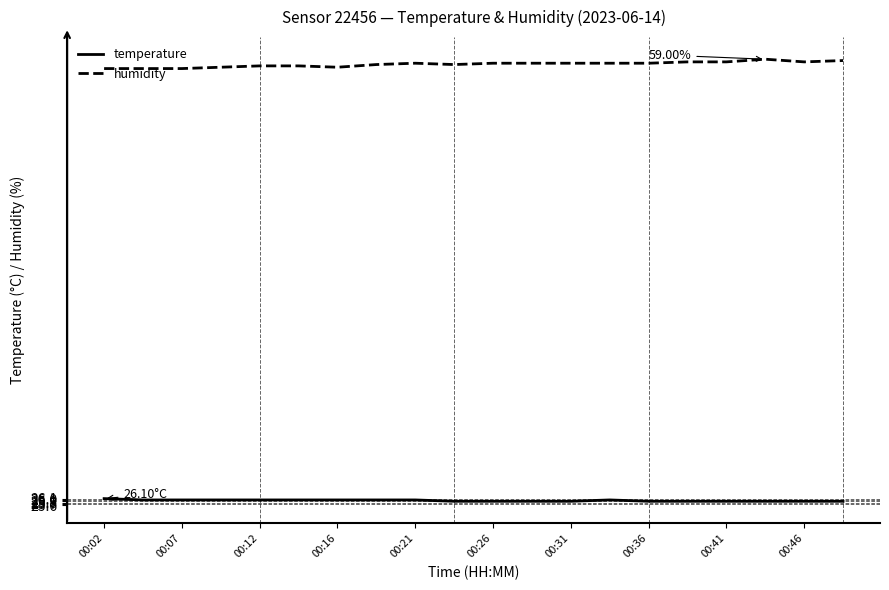

Which series has the largest total across all categories?

humidity